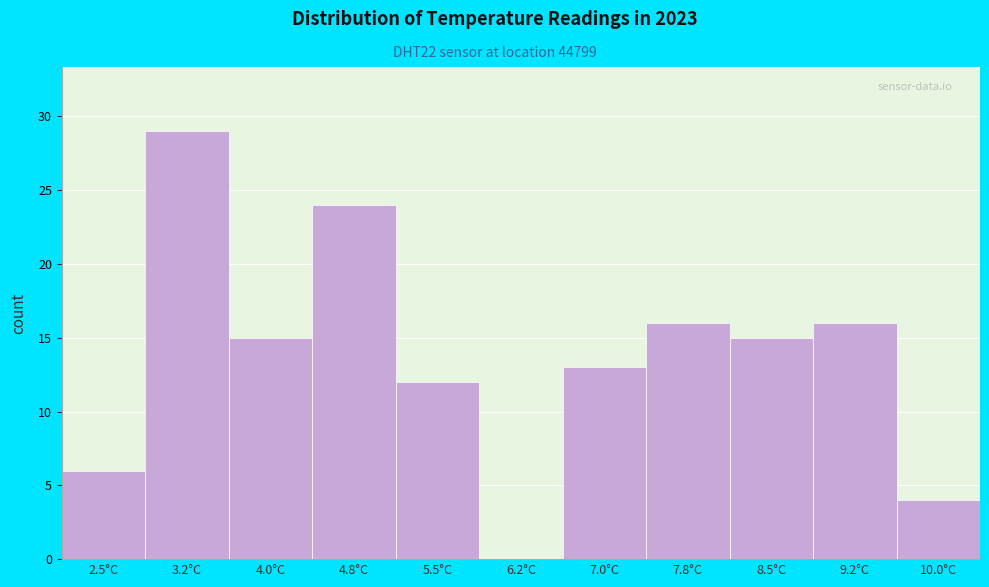

Reading left to right, extract all data points from this chart.

2.5°C=6	3.2°C=29	4.0°C=15	4.8°C=24	5.5°C=12	6.2°C=0	7.0°C=13	7.8°C=16	8.5°C=15	9.2°C=16	10.0°C=4